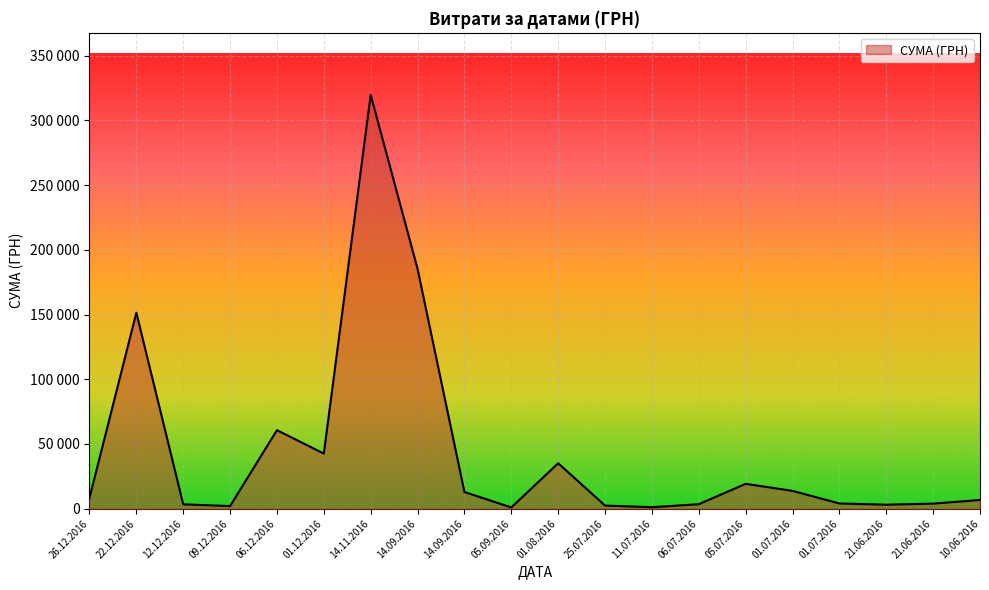

Reading left to right, transcribe all the data shown in this chart.

26.12.2016=8376.9	22.12.2016=151367.0	12.12.2016=3420.0	09.12.2016=2050.0	06.12.2016=60666.6	01.12.2016=42588.0	14.11.2016=319574.0	14.09.2016=185221.2	14.09.2016=12927.0	05.09.2016=997.0	01.08.2016=35130.0	25.07.2016=2450.0	11.07.2016=1186.8	06.07.2016=3500.0	05.07.2016=19242.0	01.07.2016=13795.8	01.07.2016=4083.9	21.06.2016=3125.2	21.06.2016=3973.2	10.06.2016=6742.9